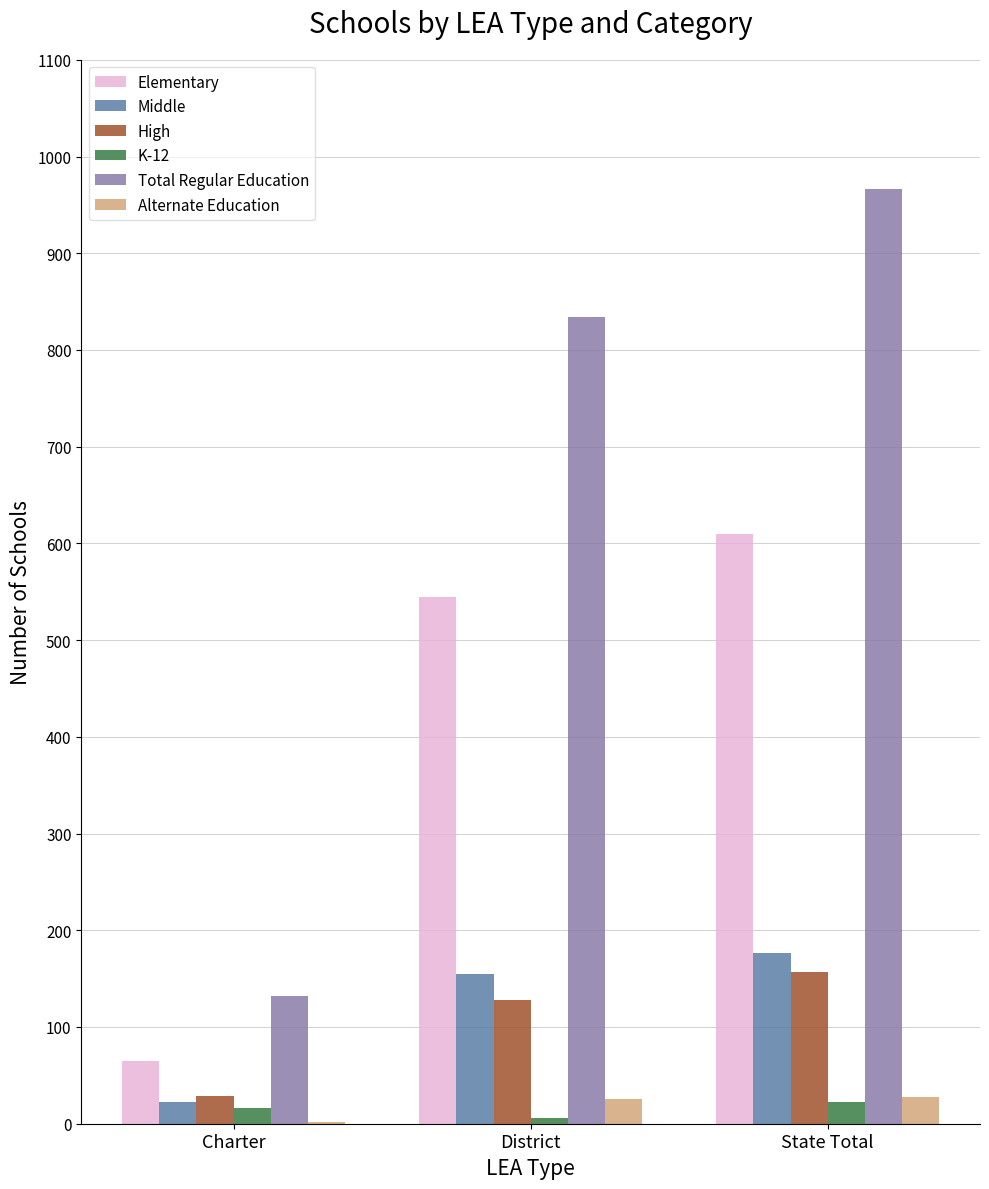

Between District and State Total, which series saw the biggest shift?

Total Regular Education